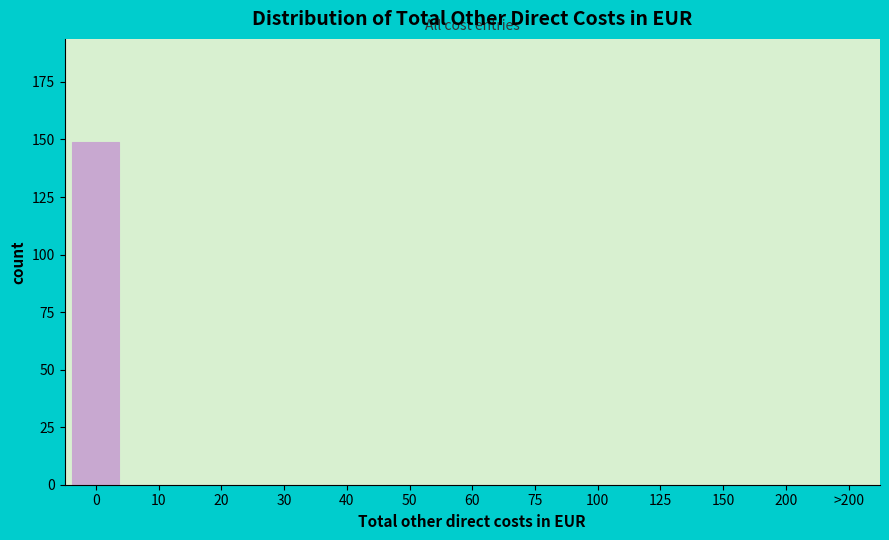

Reading left to right, transcribe all the data shown in this chart.

0=149	10=0	20=0	30=0	40=0	50=0	60=0	75=0	100=0	125=0	150=0	200=0	>200=0